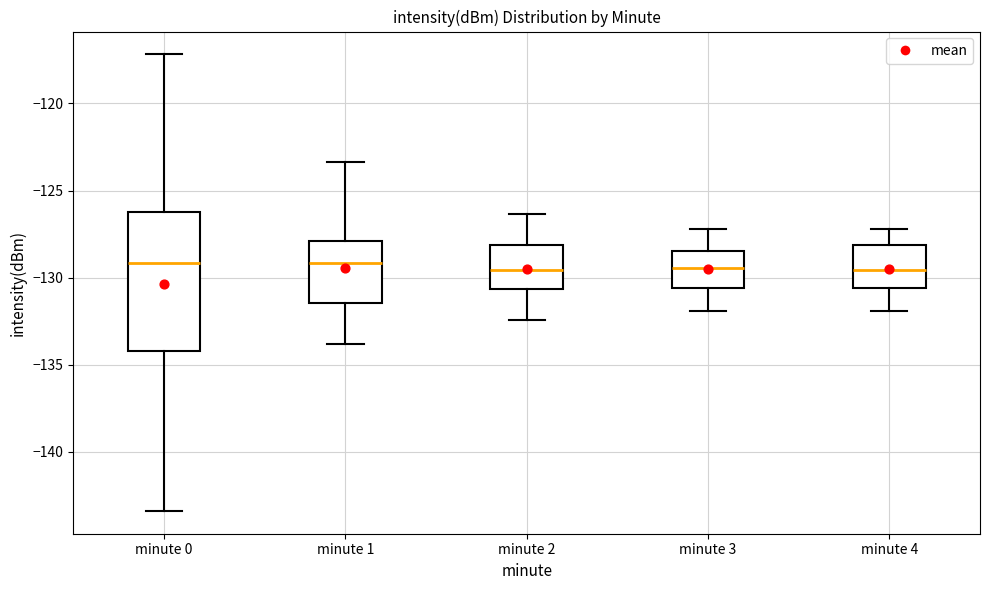

Where does the median line of the box for minute 4 sit on the y-axis? The values are not printed on the chart, so give them approximately, as read against the axis.

-129.5